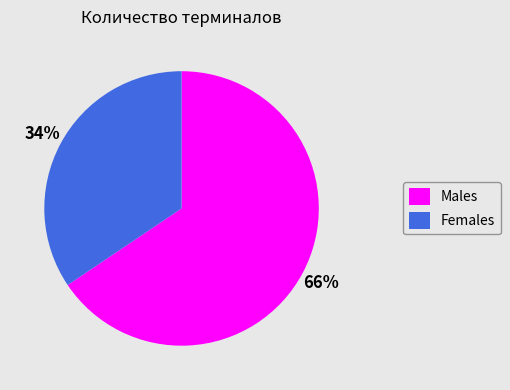

Is there any slice that represents more than half of the pie?

Yes